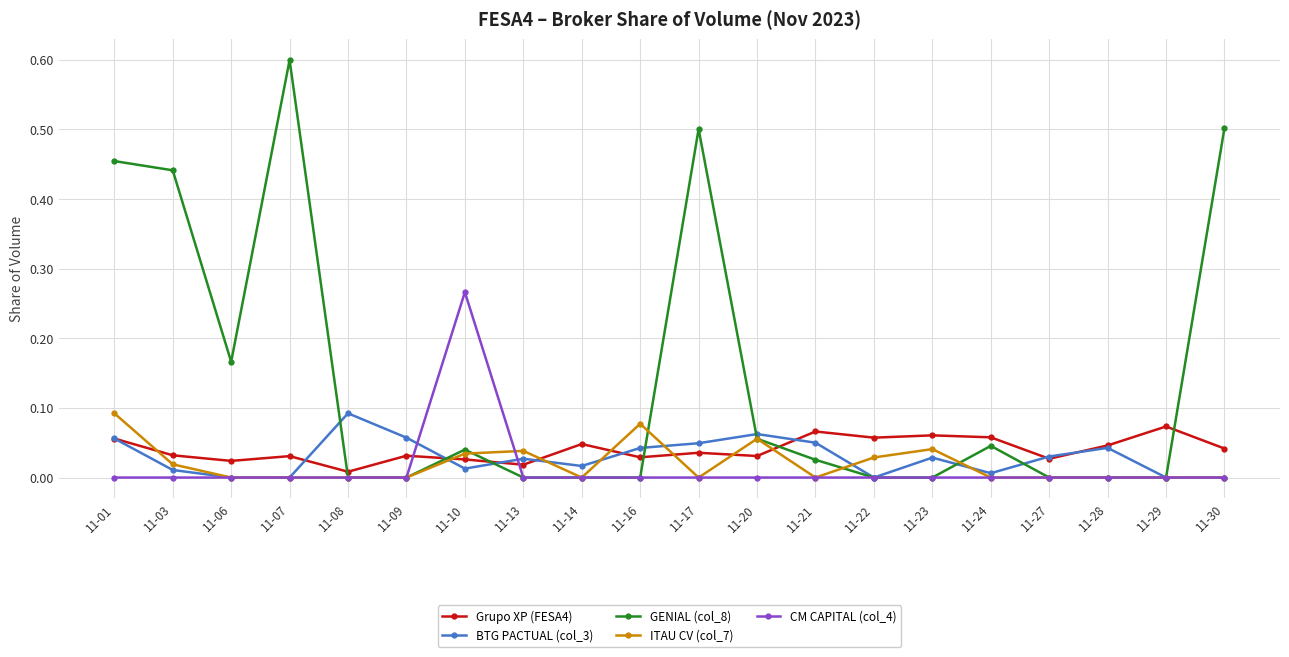

The value of BTG PACTUAL (col_3) at 11-30 is 0.0. True or false?

True